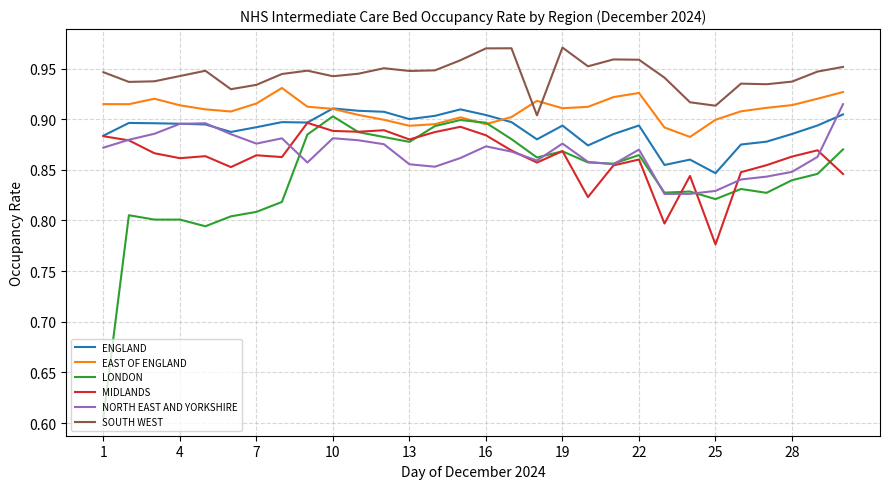

At how many categories does at least one series exceed 0?

30